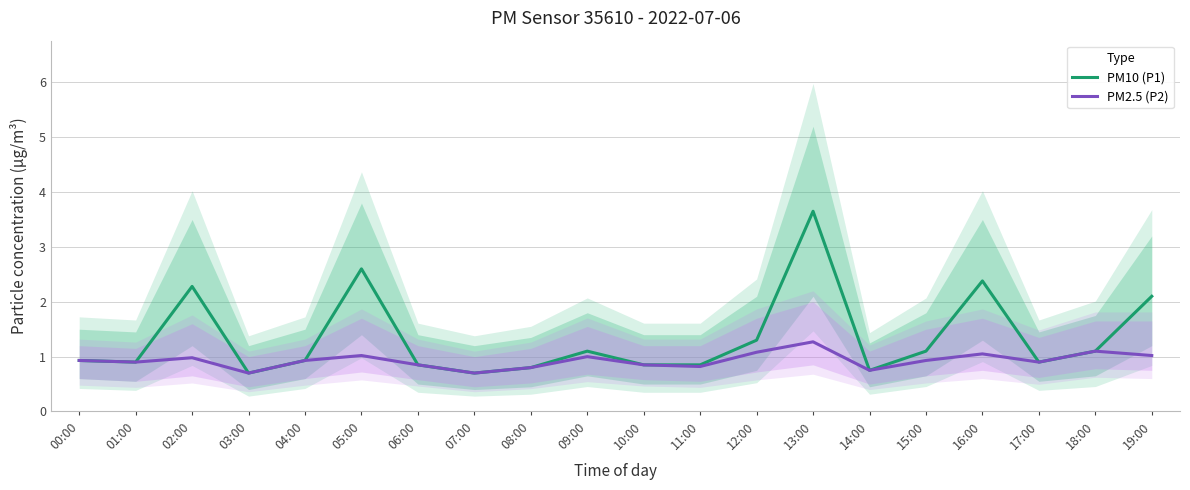

Reading left to right, what are all the values shown in this chart?

PM10 (P1): 0.9	0.9	2.3	0.7	0.9	2.6	0.8	0.7	0.8	1.1	0.8	0.8	1.3	3.6	0.8	1.1	2.4	0.9	1.1	2.1
PM2.5 (P2): 0.9	0.9	1.0	0.7	0.9	1.0	0.8	0.7	0.8	1.0	0.8	0.8	1.1	1.3	0.8	0.9	1.1	0.9	1.1	1.0